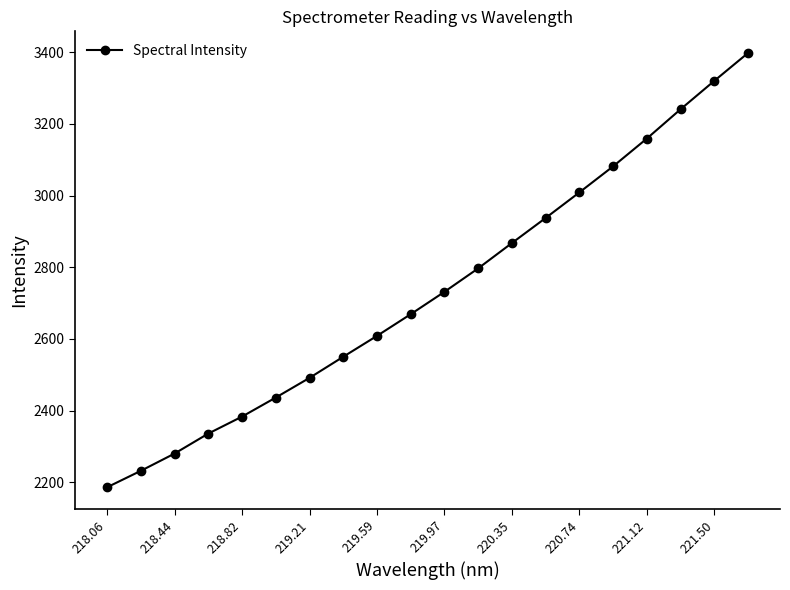

What is the maximum value shown in the chart?

3397.8